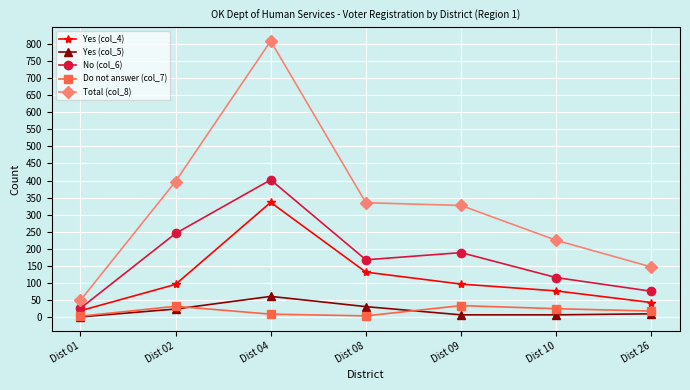

At which category does Total (col_8) reach its first local peak?

Dist 04